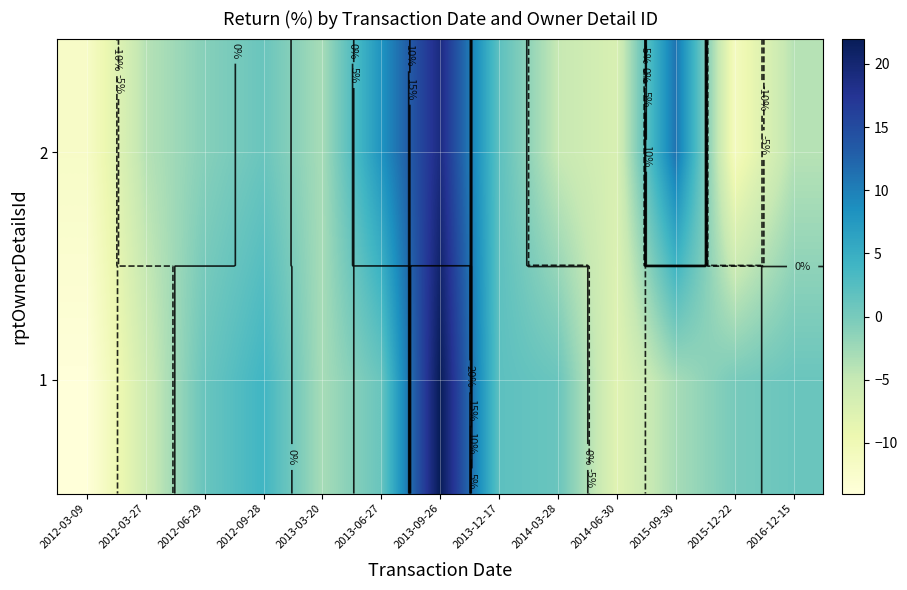

What is the smallest value displayed?

-14